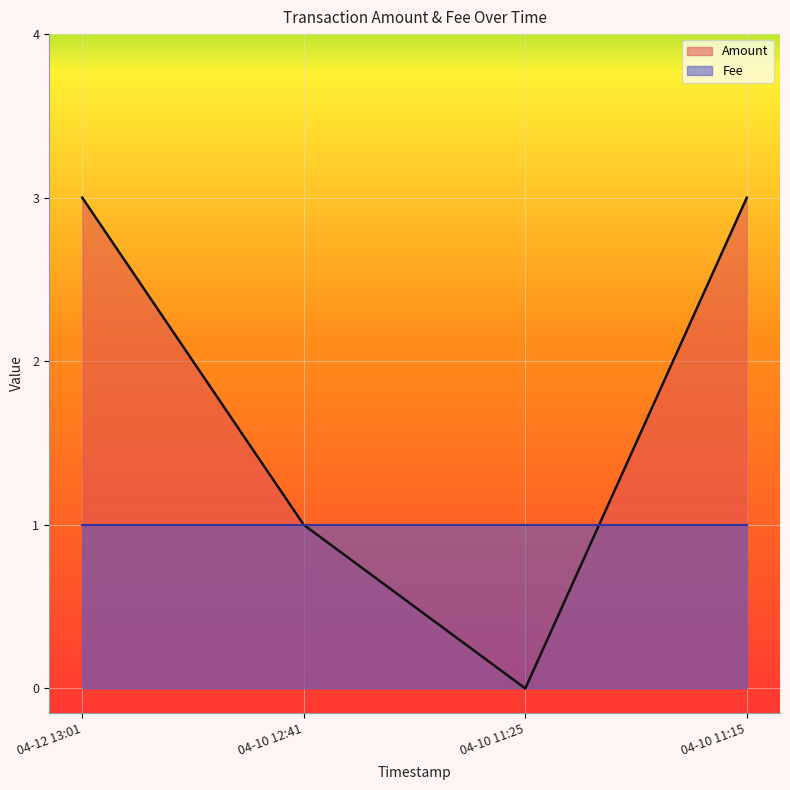

Count the number of data series in this chart.

2